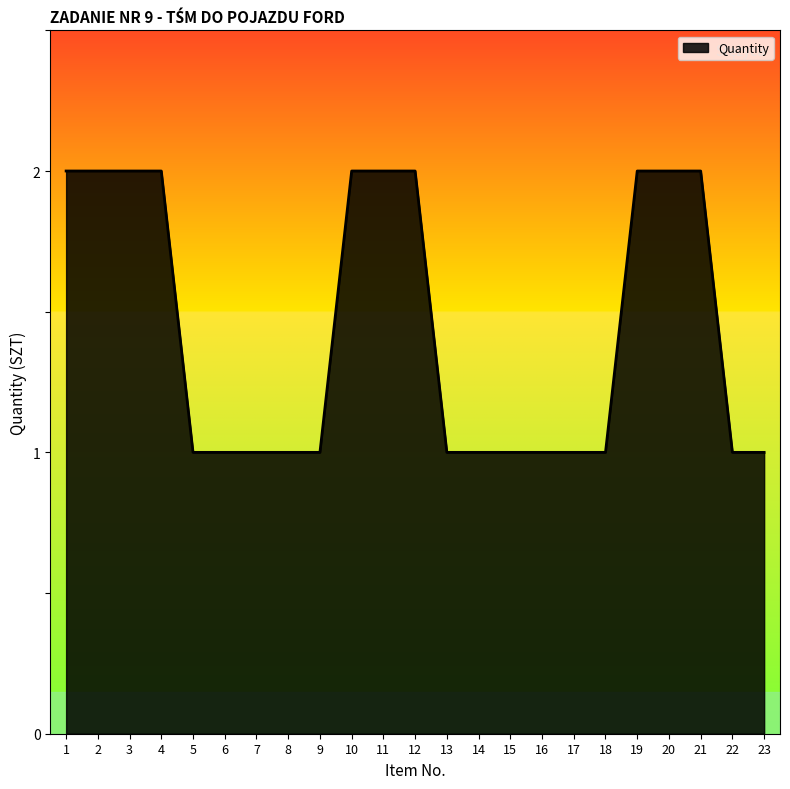

Reading left to right, extract all data points from this chart.

2	2	2	2	1	1	1	1	1	2	2	2	1	1	1	1	1	1	2	2	2	1	1